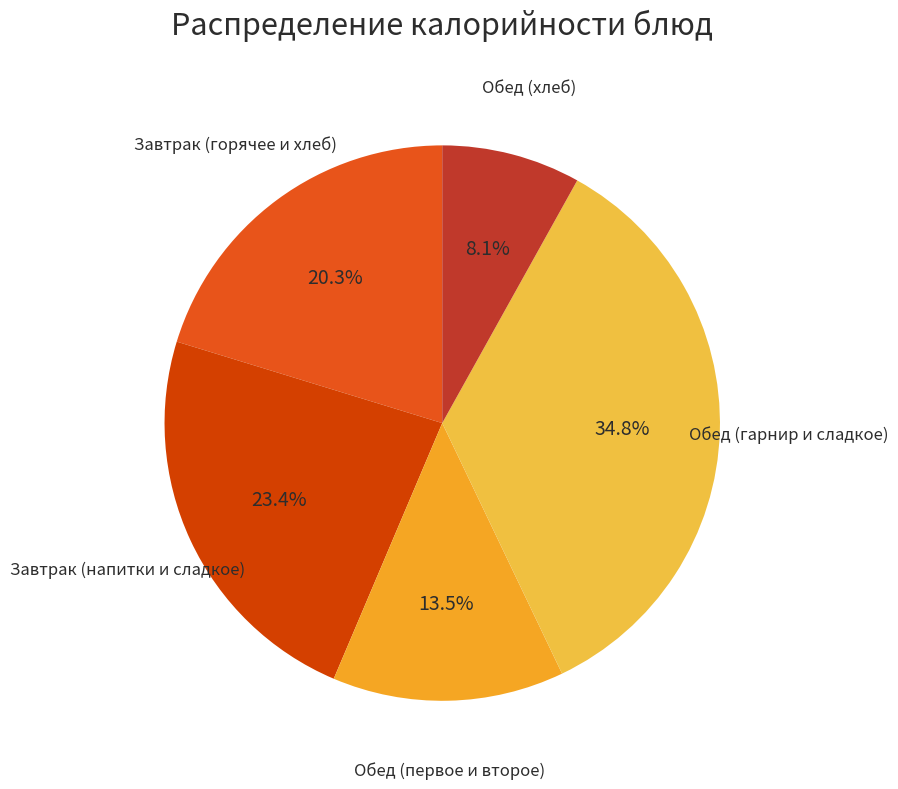

Is there a majority slice in this chart?

No